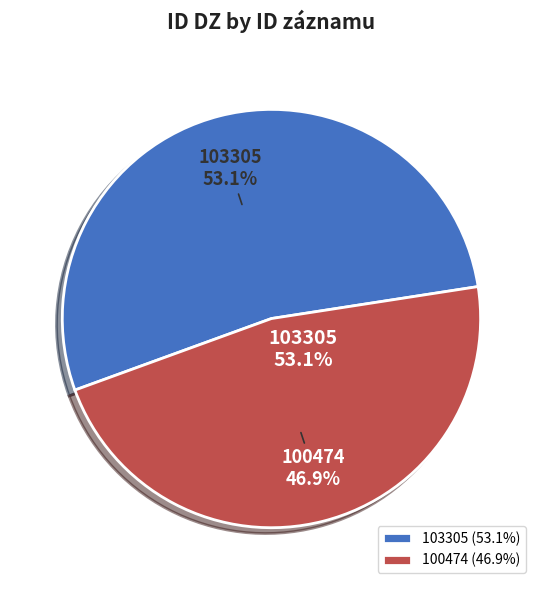

What percentage is NOT represented by 103305?

46.9%